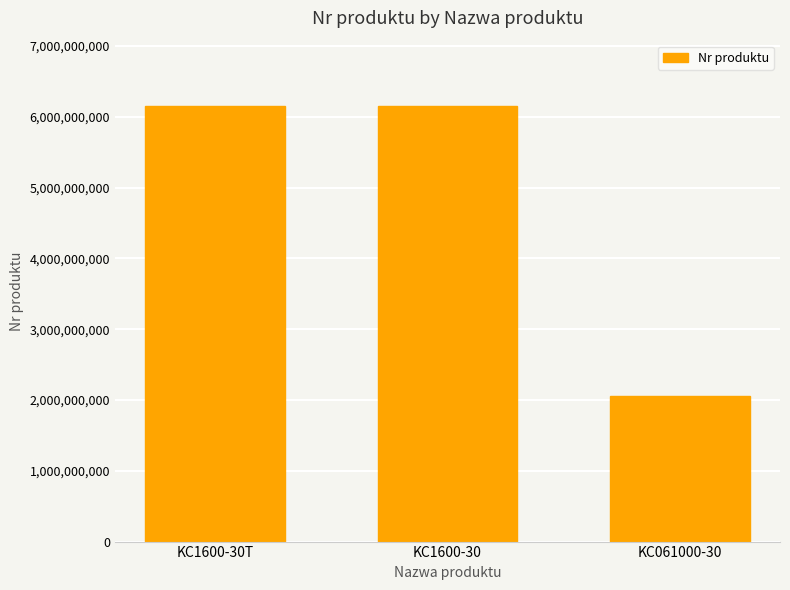

The chart shows a value of 3490343330 at KC1600-30. True or false?

False